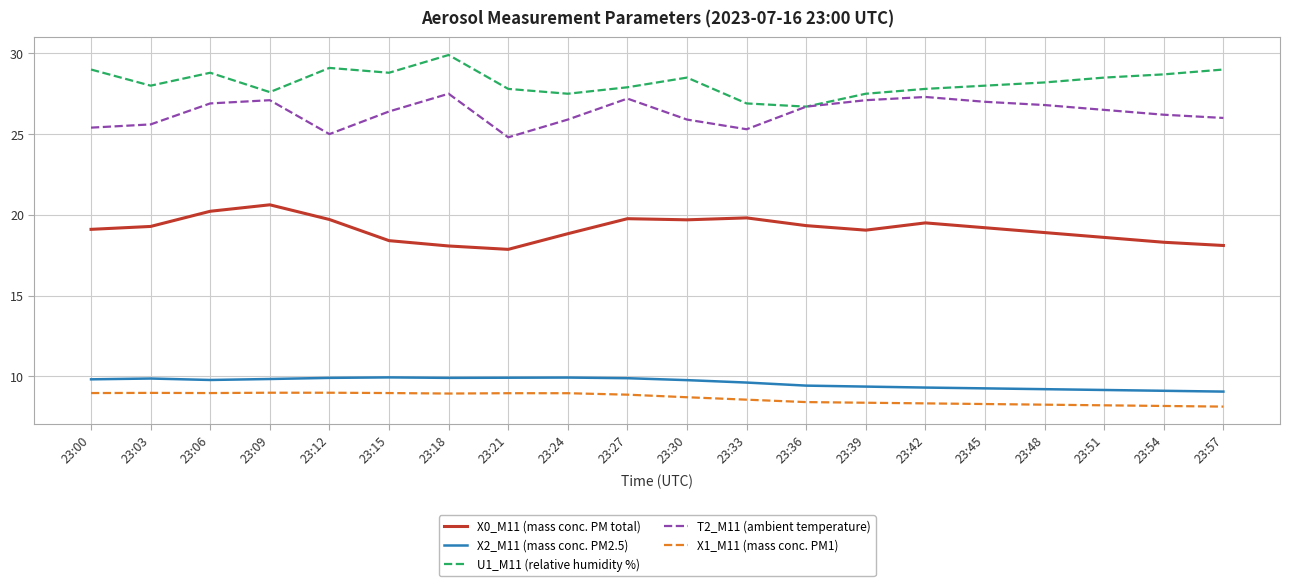

What is the spread (max minus min) of values at 23:45?

19.7